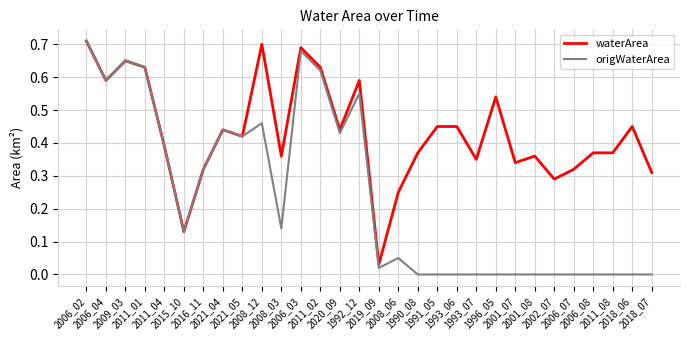

True or false: origWaterArea has more than 1 interior local peaks.

True